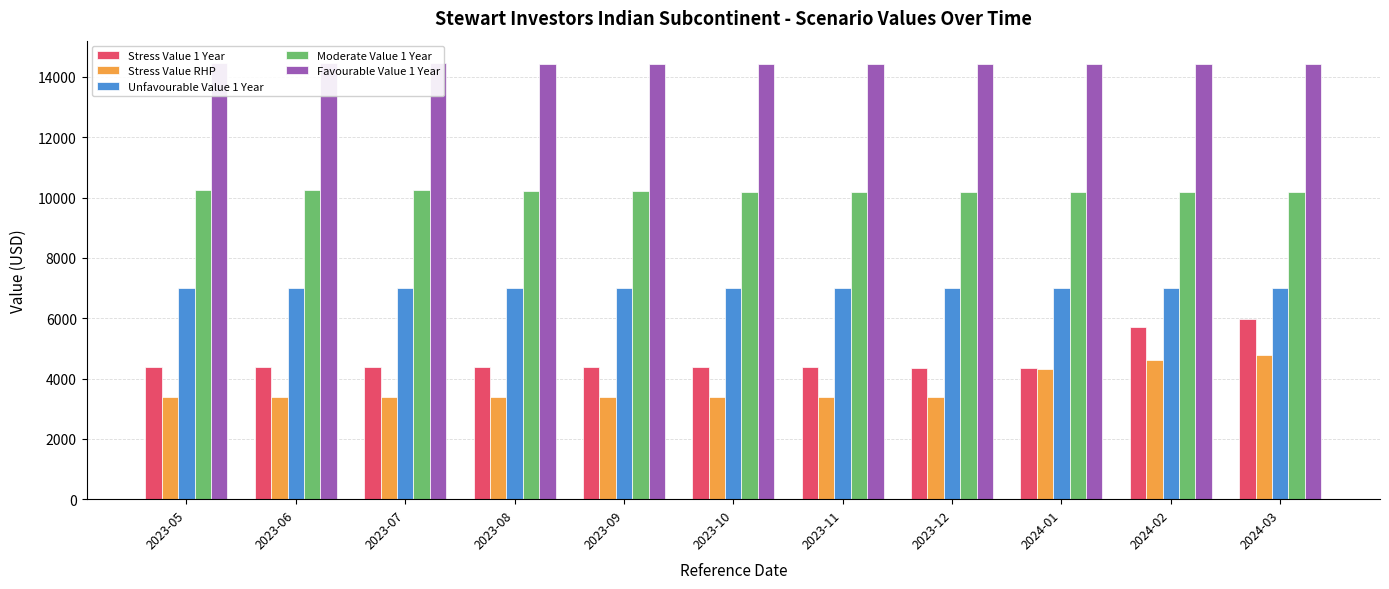

What is the sum of the Unfavourable Value 1 Year values at 2024-01 and 2024-03?

14000